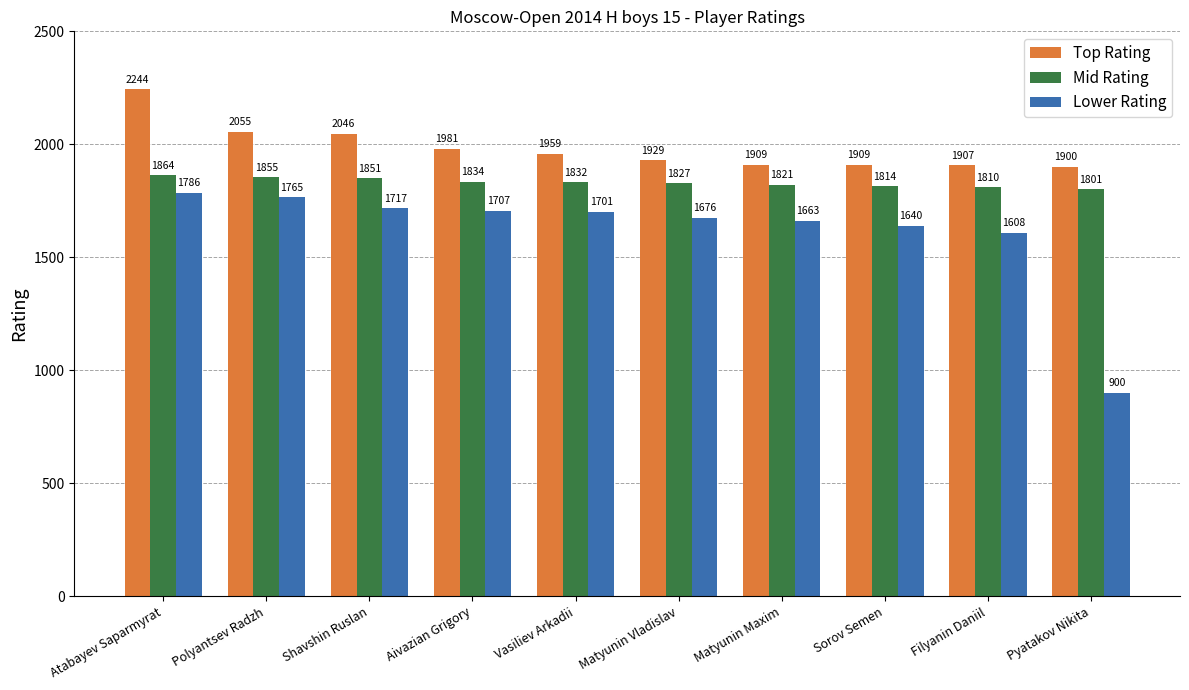

At which label does Lower Rating reach its minimum?

Pyatakov Nikita